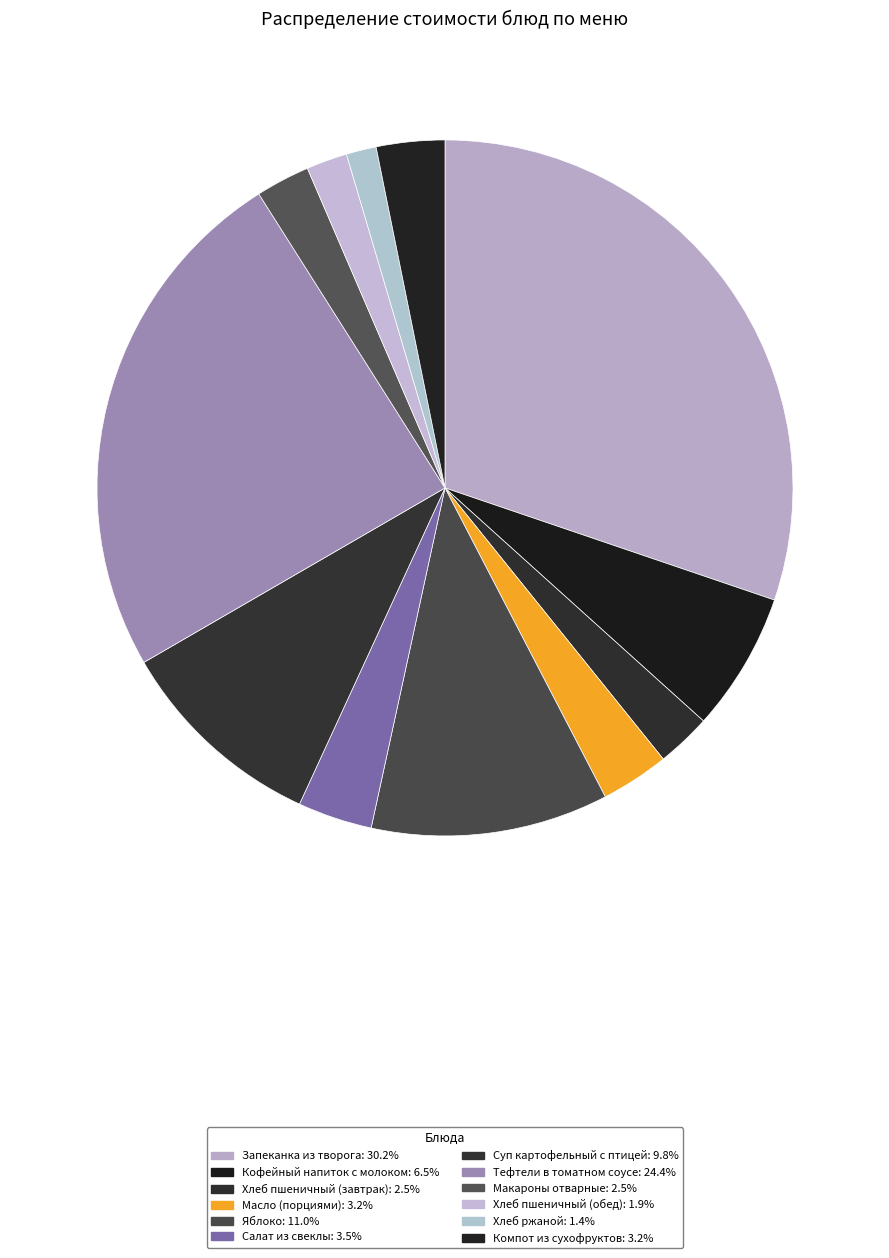

To the nearest percent, what portion does Компот из сухофруктов represent?

3%